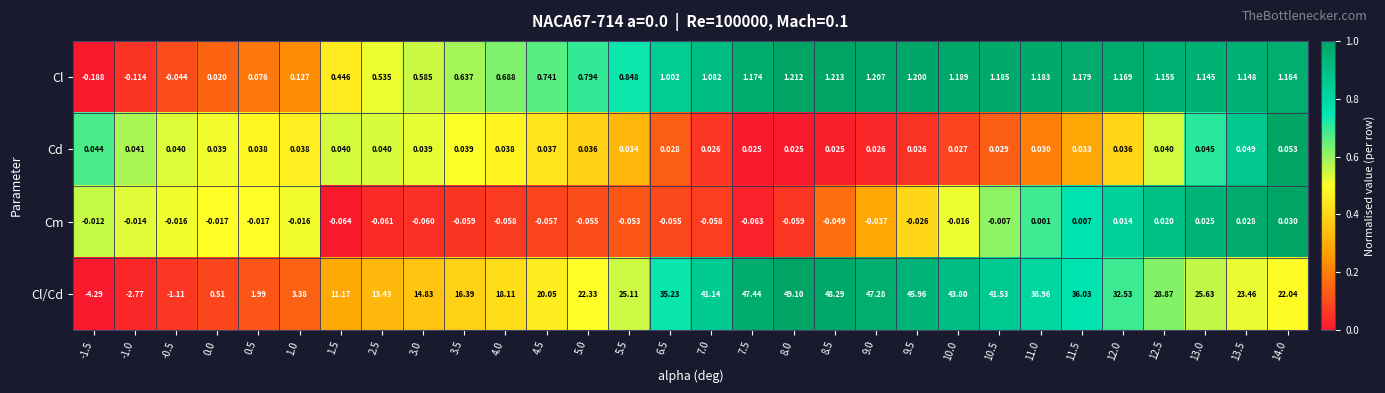

Which series has the largest range (max minus min)?

Cl/Cd